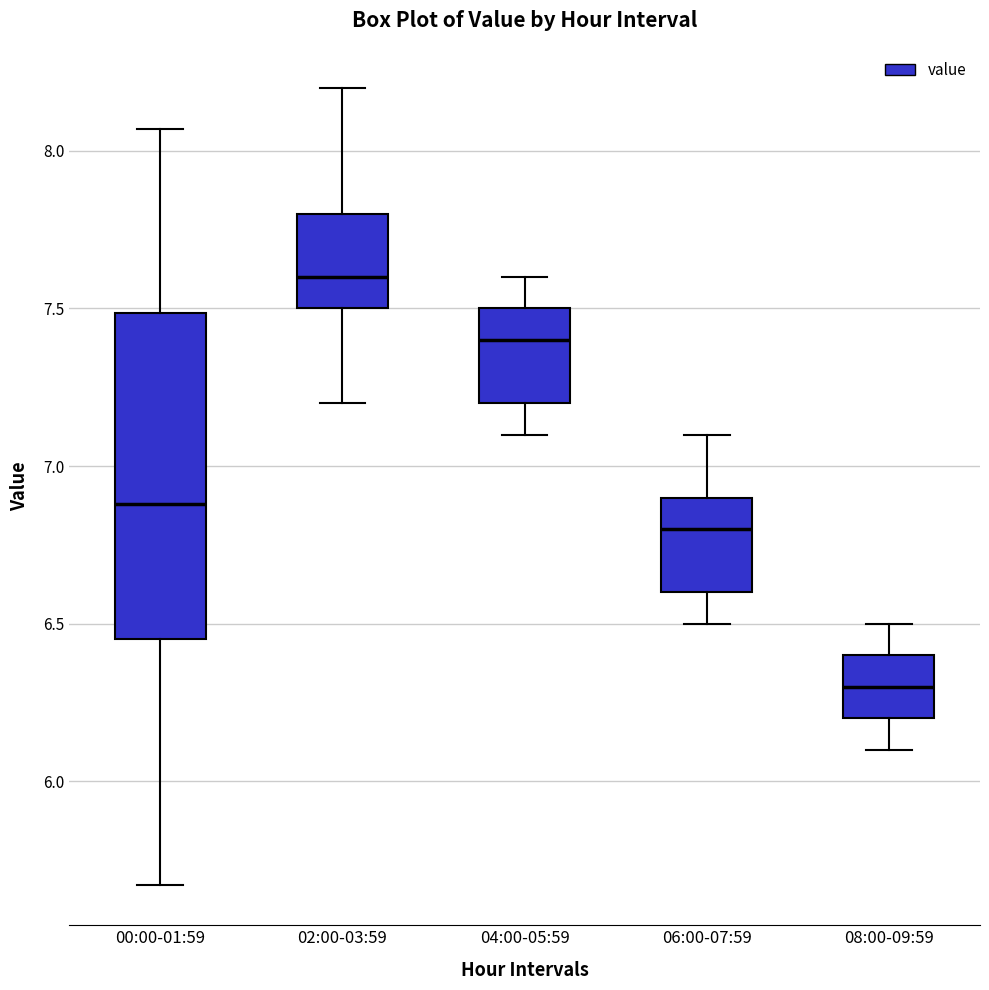

Which box is the tallest, from its lower edge to its upper edge?

00:00-01:59